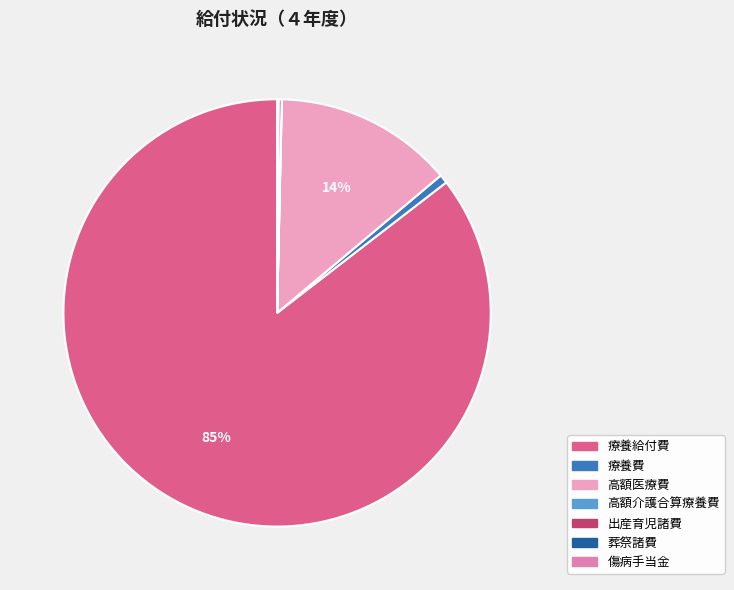

Between 高額介護合算療養費 and 出産育児諸費, which is larger?

出産育児諸費